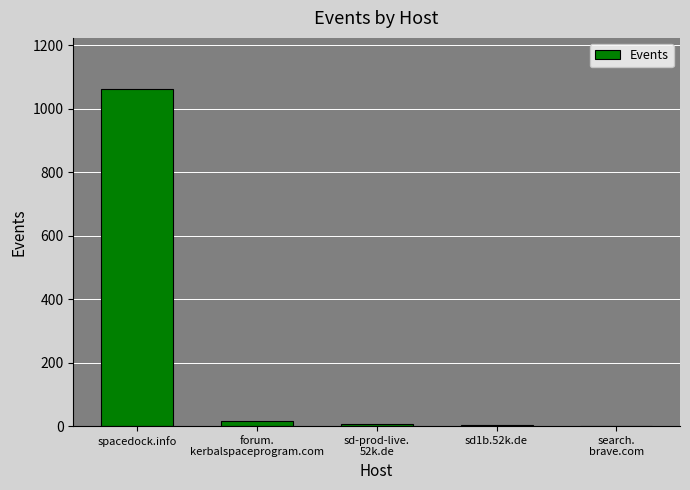

Between sd1b.52k.de and spacedock.info, which is larger?

spacedock.info